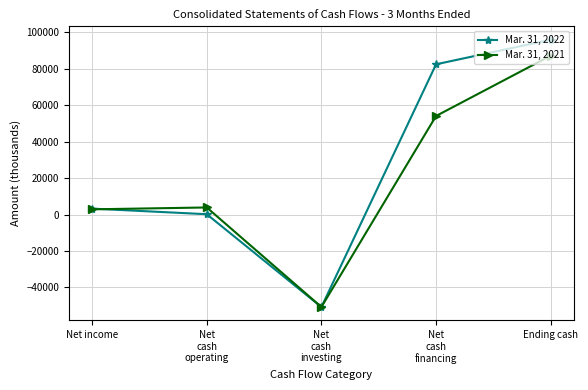

Which label corresponds to the largest value in the chart?

Ending cash